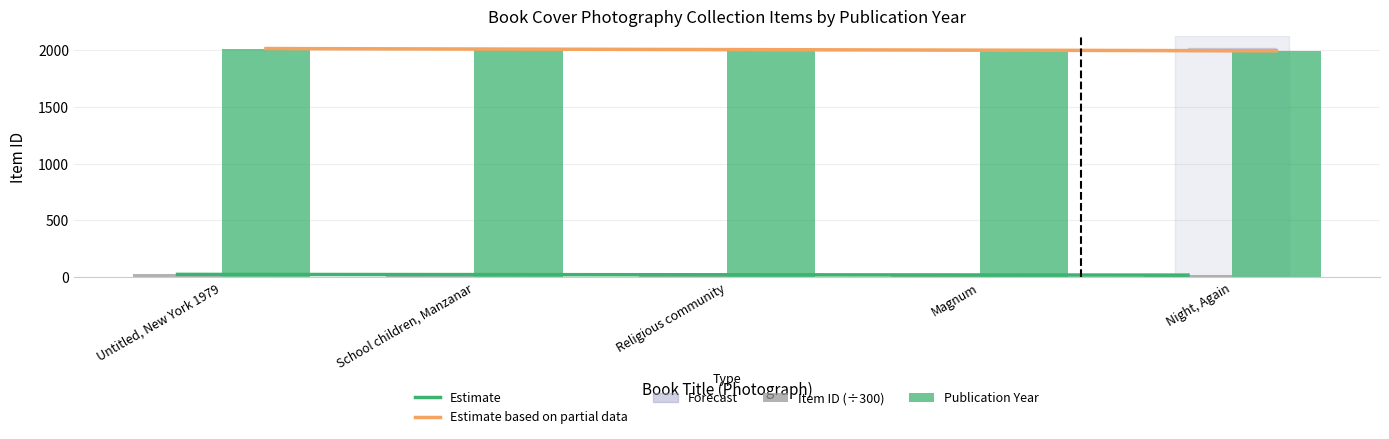

Reading right to left, transcribe all the data shown in this chart.

Estimate: 17.1	18.6	20.2	21.7	23.3
Estimate based on partial data: 1994.2	1999.2	2004.2	2009.2	2014.2
Item ID (÷300): 17.1	18.2	20.5	22.6	22.6
Publication Year: 1996.0	1996.0	2004.0	2012.0	2013.0